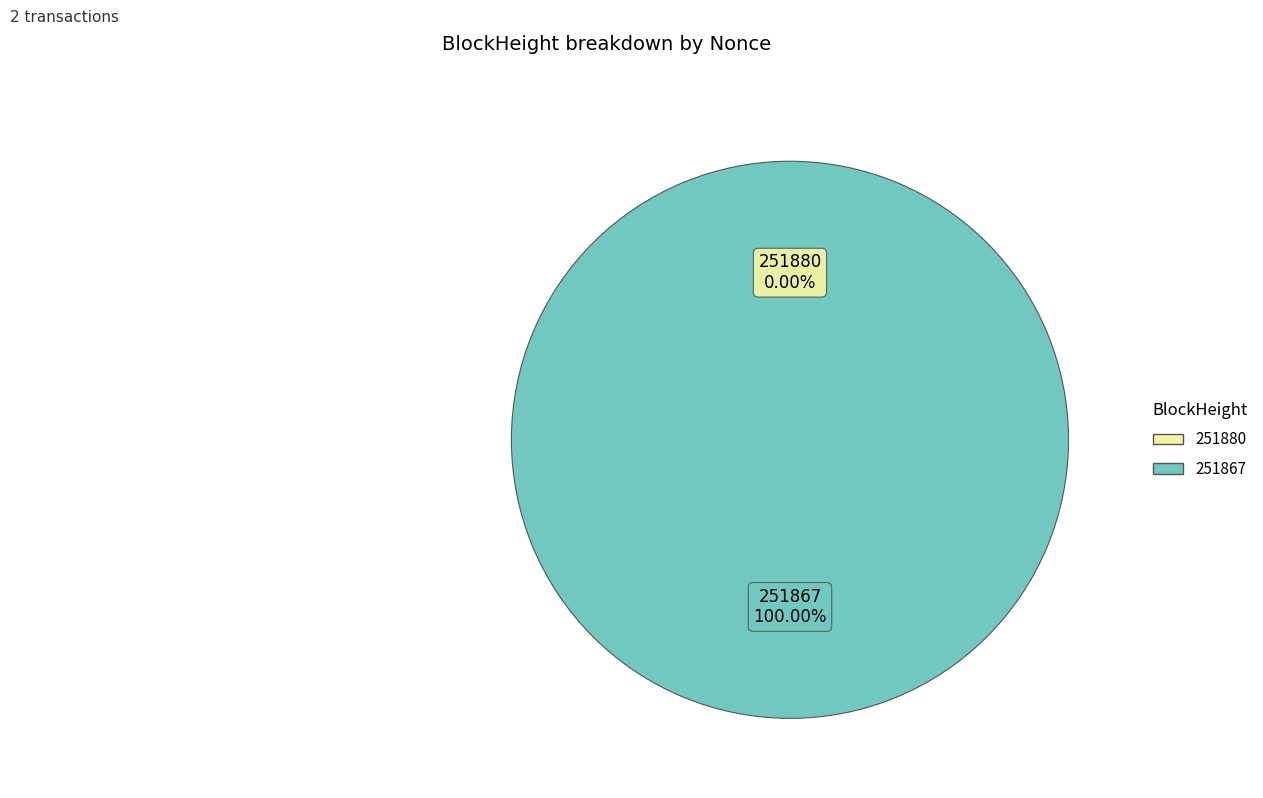

True or false: 251867 accounts for 99% of the total.

False